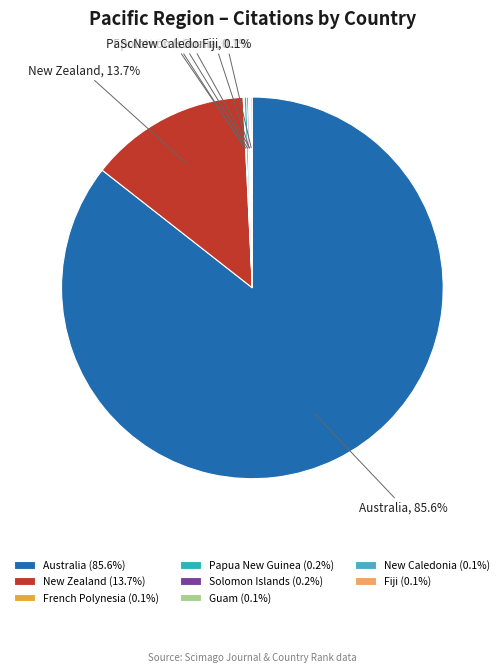

Does any single category account for the majority?

Yes